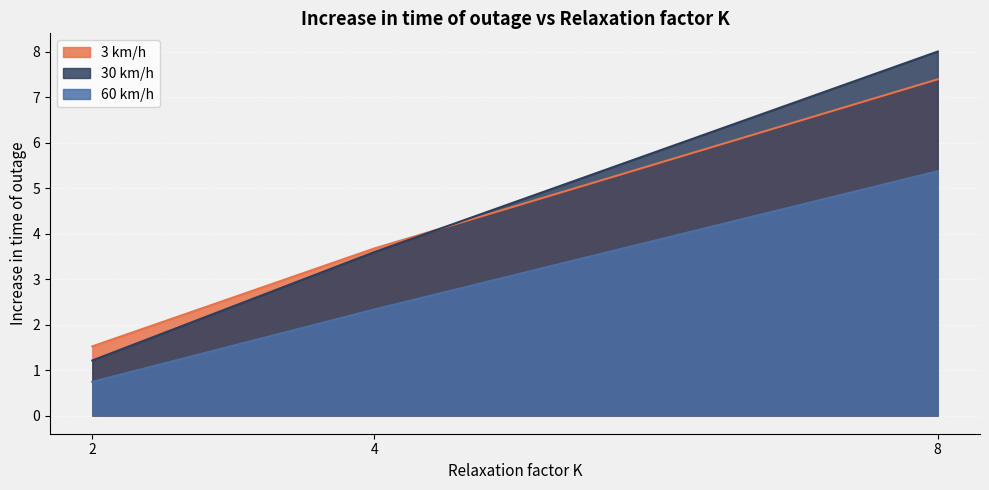

Which series has the widest spread of values?

30 km/h